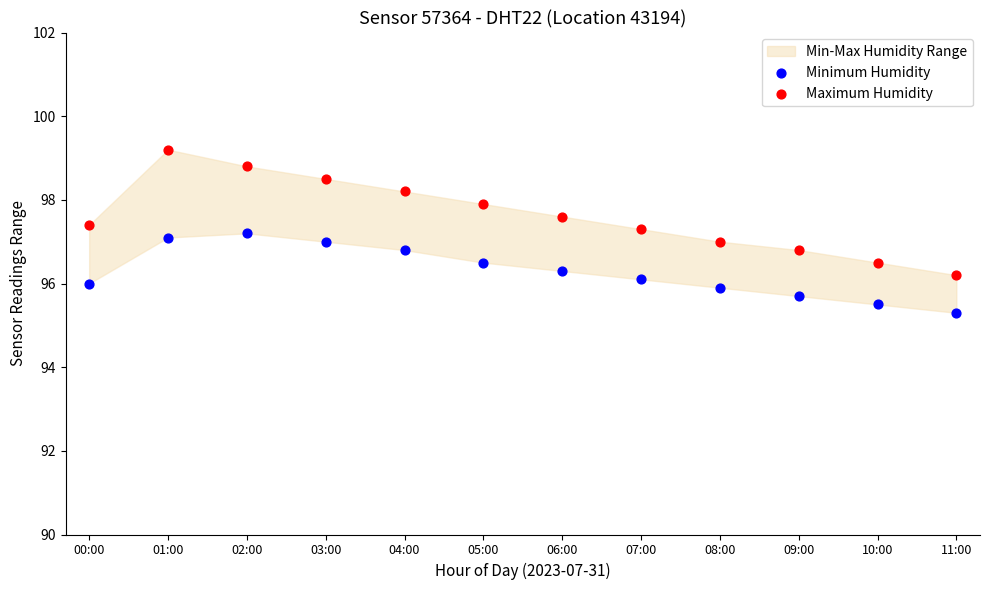

Which series has the largest Y range (max minus min)?

Maximum Humidity